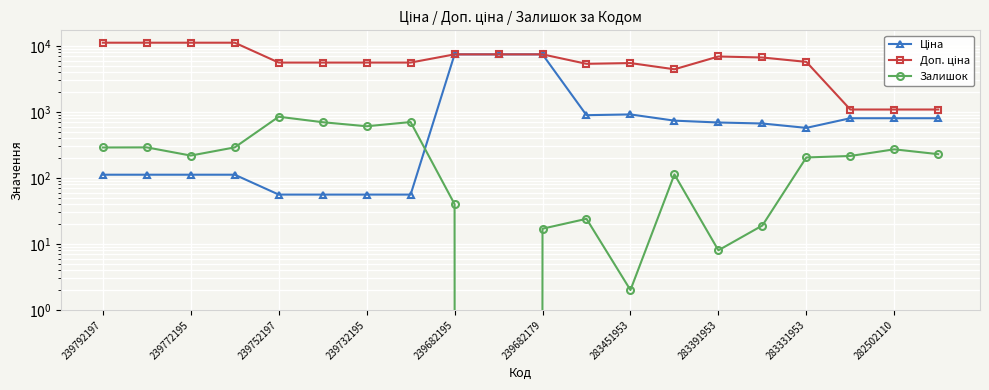

Between 11 and 14, which is larger?

11